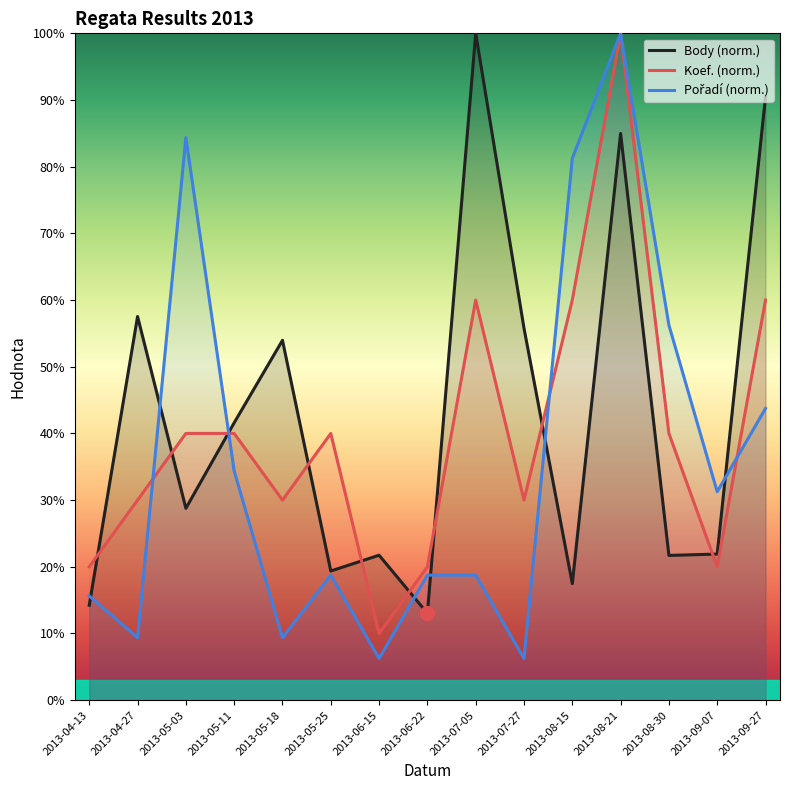

Rank the series at 2013-05-18 from highest to lowest value.

Body (norm.), Koef. (norm.), Pořadí (norm.)